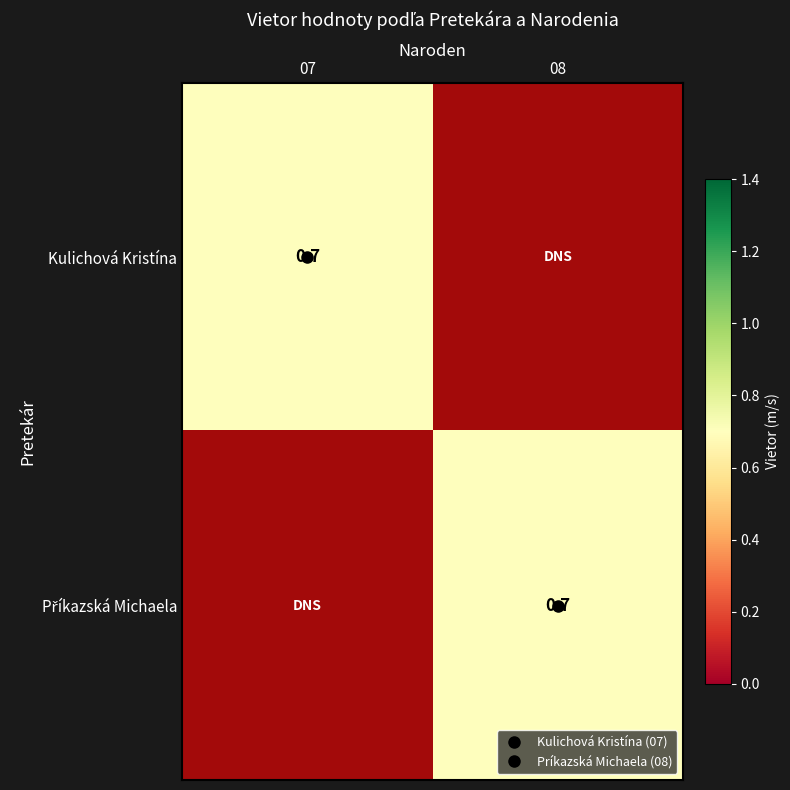

List the labels in order of Kulichová Kristína value, largest first.

07, 08